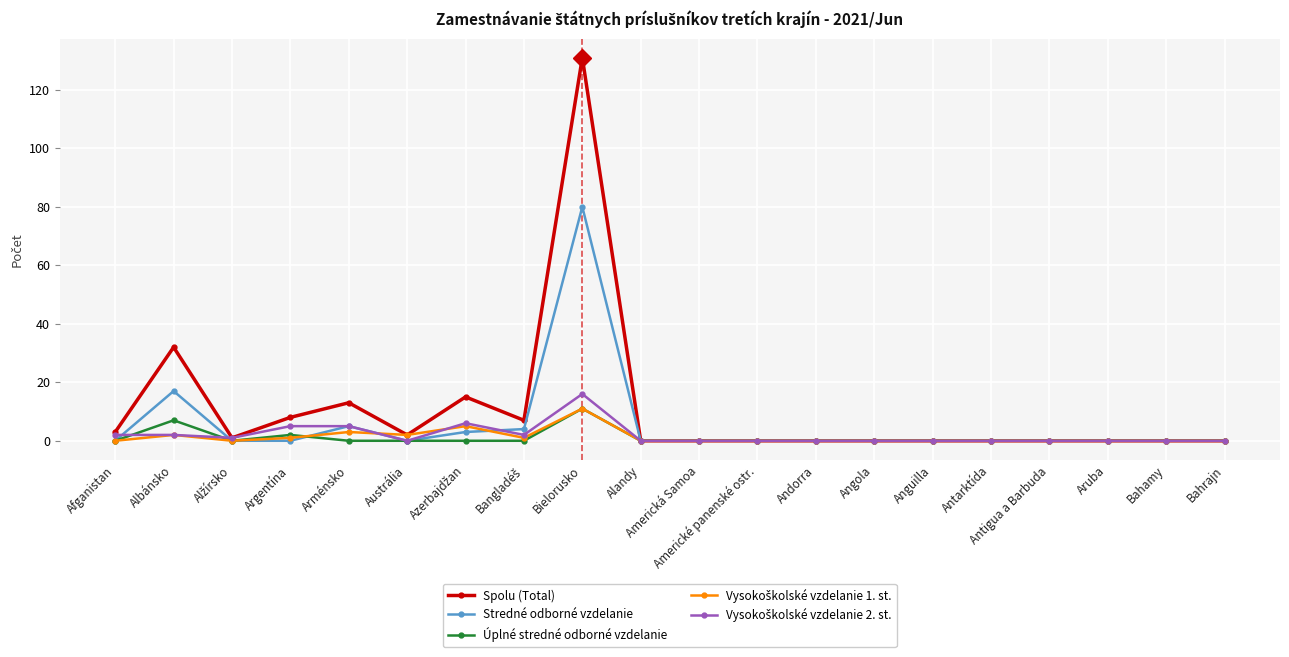

True or false: Spolu (Total) has more than 1 points higher than both neighbors.

True